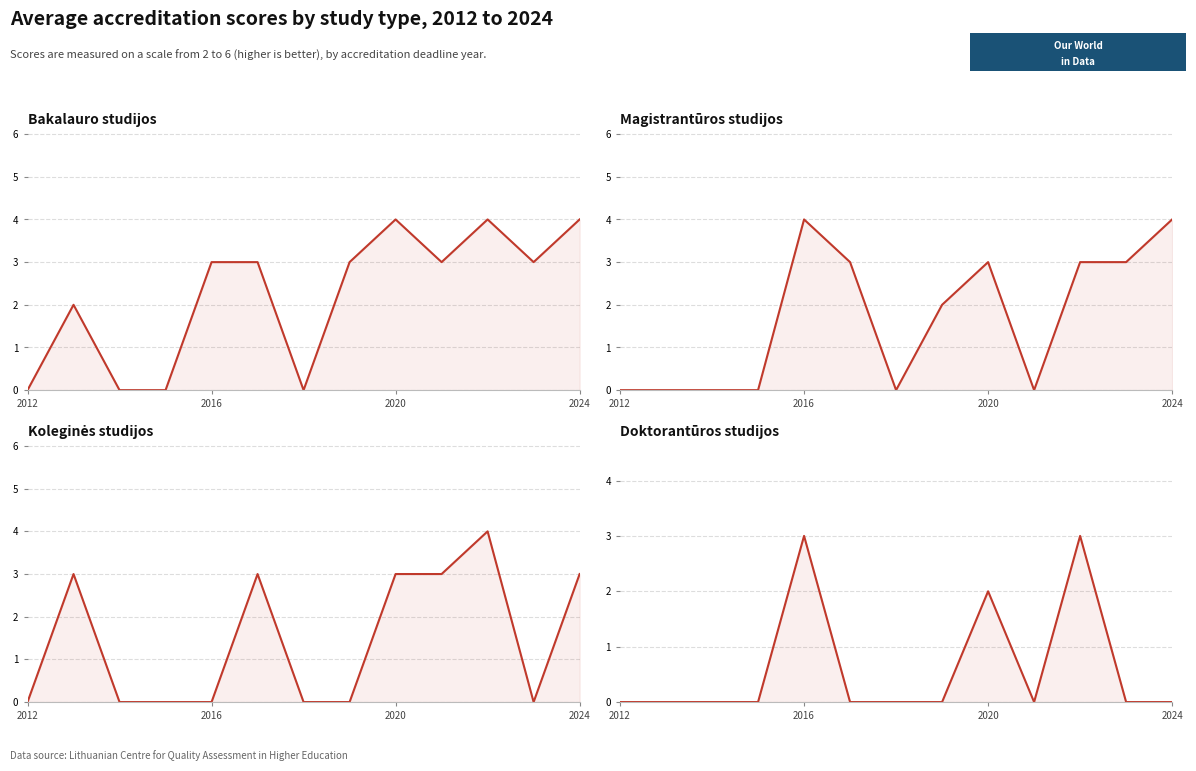

True or false: Magistrantūros studijos has a value of 4 at 2024.

True